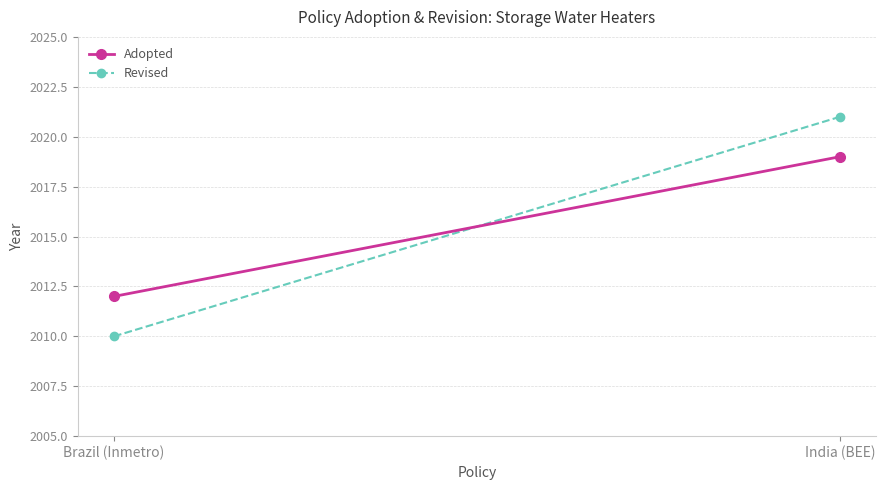

Where is Revised nearest to the value 2015?

Brazil (Inmetro)